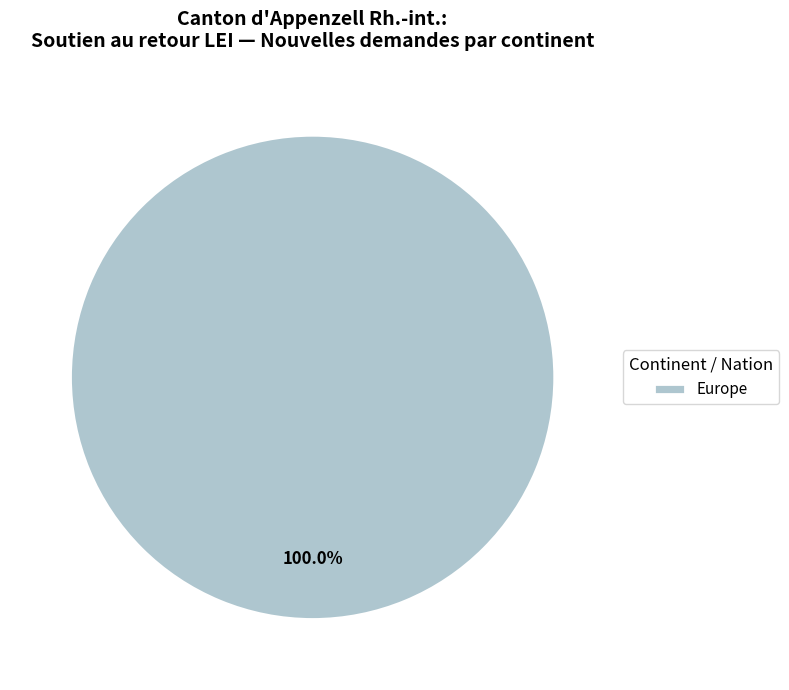

Rank the categories by value from highest to lowest.

Europe